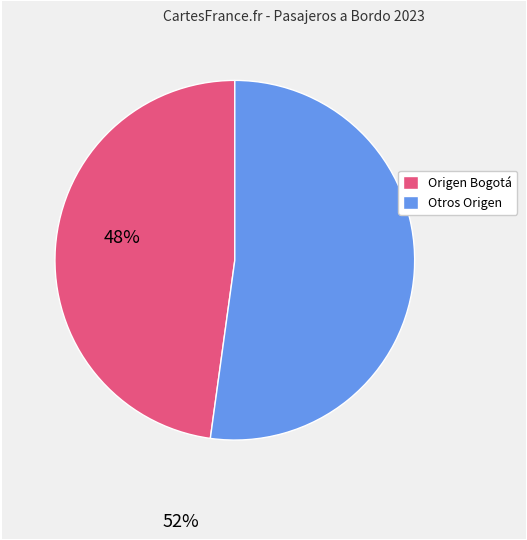

Is there any slice that represents more than half of the pie?

Yes